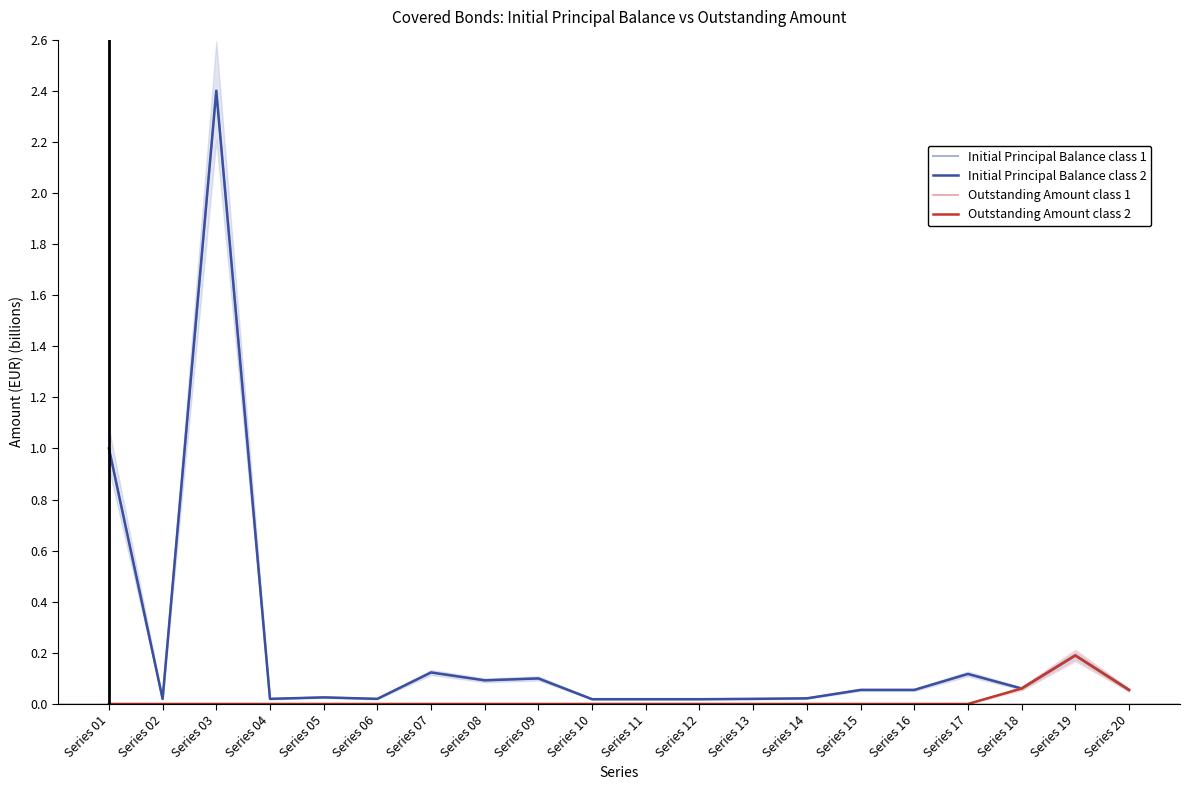

True or false: Initial Principal Balance class 1 has a value of 0.0 at Series 15.

False